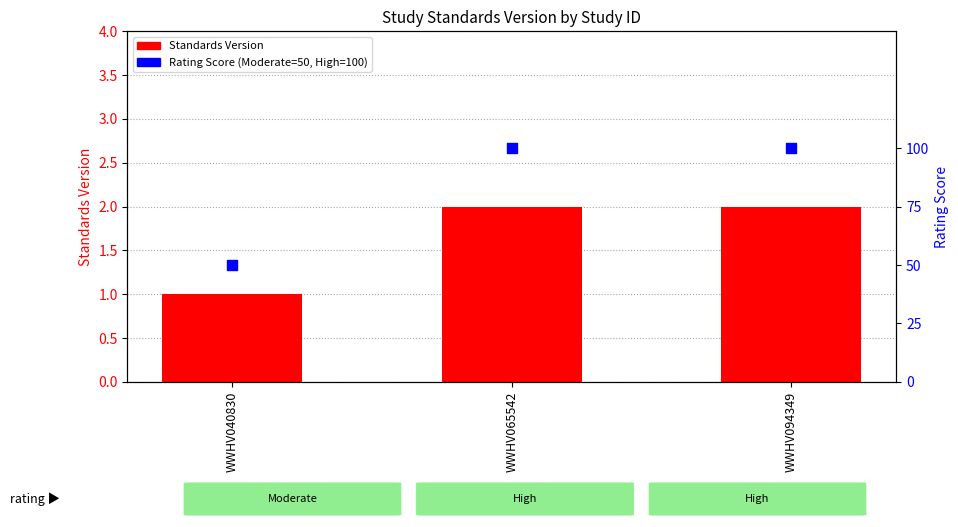

Which series reaches the minimum Y coordinate?

Standards Version